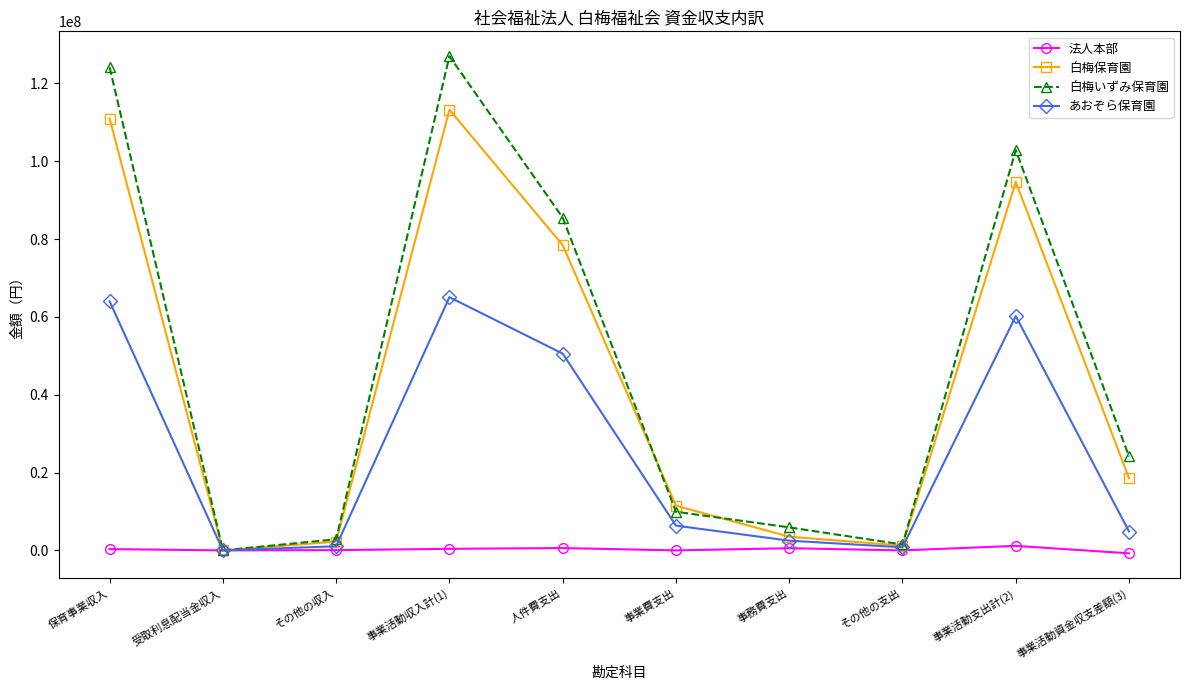

Is the value of 法人本部 at 事業費支出 greater than the value of 白梅保育園 at その他の支出?

No